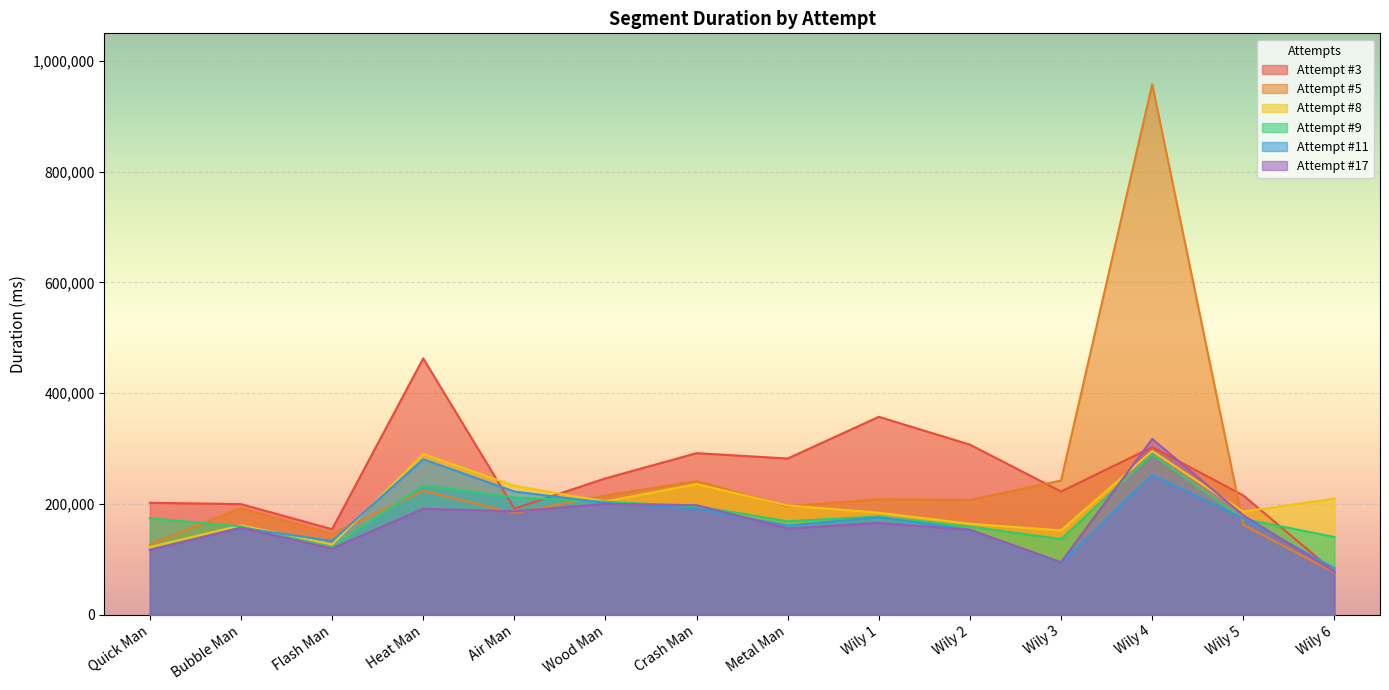

What are all the series names shown in the legend?

Attempt #3, Attempt #5, Attempt #8, Attempt #9, Attempt #11, Attempt #17